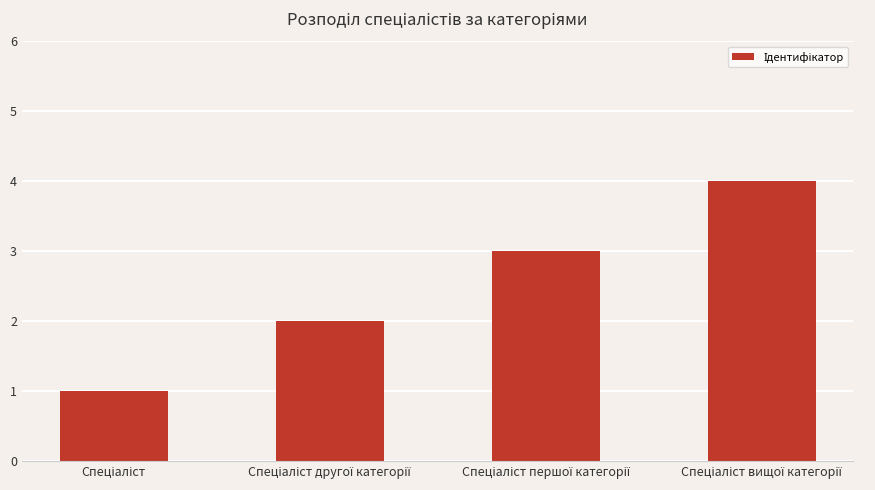

What is the sum of all values?

10